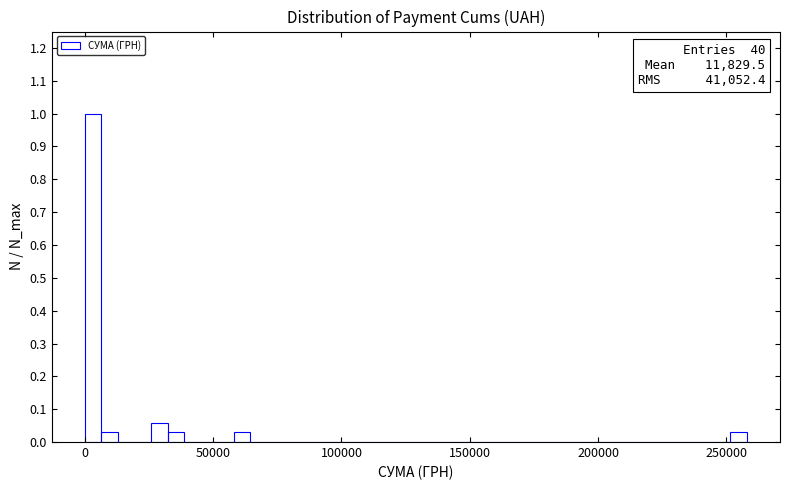

Around what value on the x-axis is the tallest bar? Give the approximate position of its centre, as read against the axis.

5000